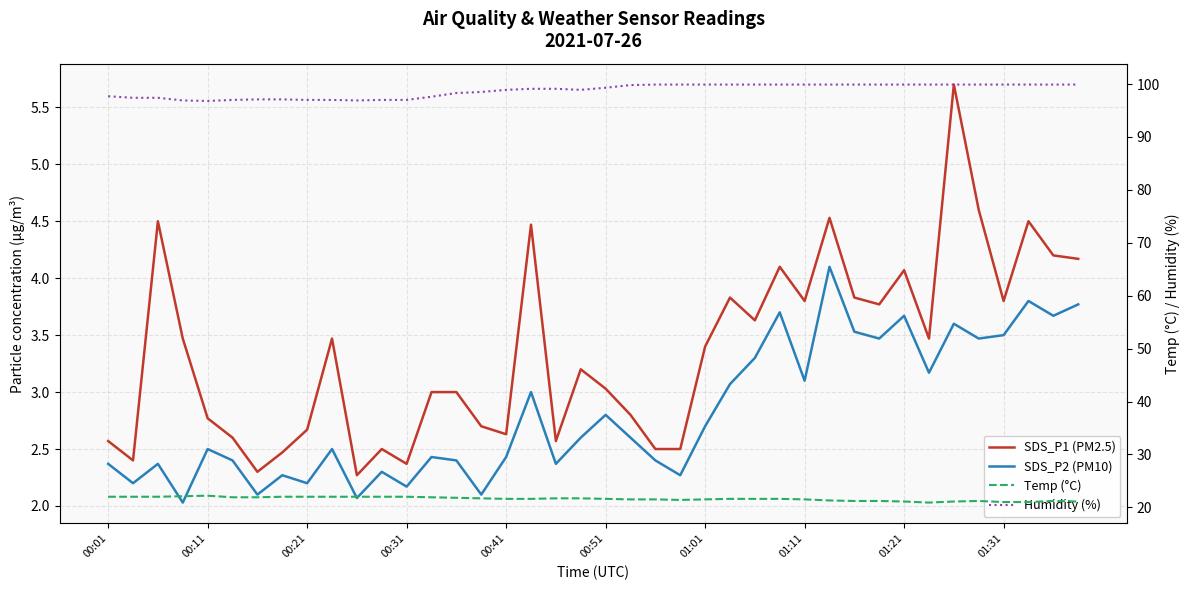

At which label does SDS_P1 (PM2.5) reach its peak?

34